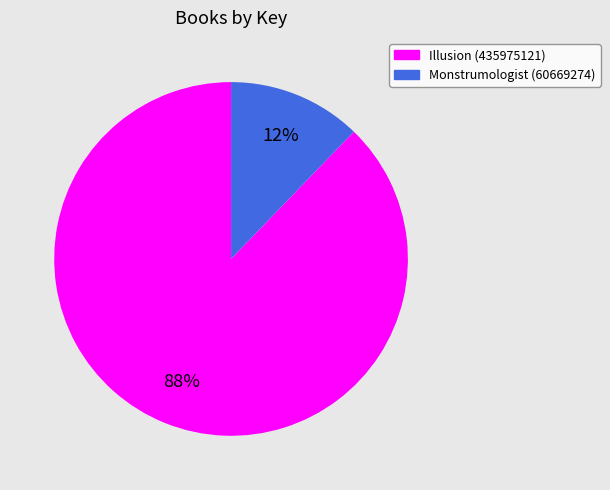

Is the sum of Monstrumologist (60669274) and Illusion (435975121) greater than half?

Yes